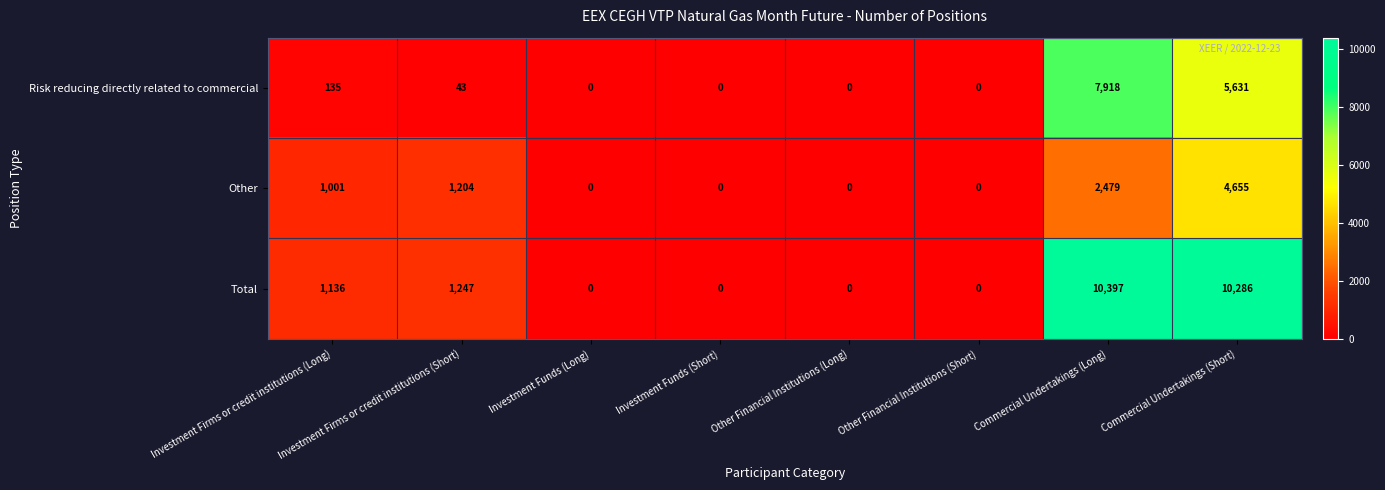

The value of Total at Commercial Undertakings (Long) is 10397. True or false?

True